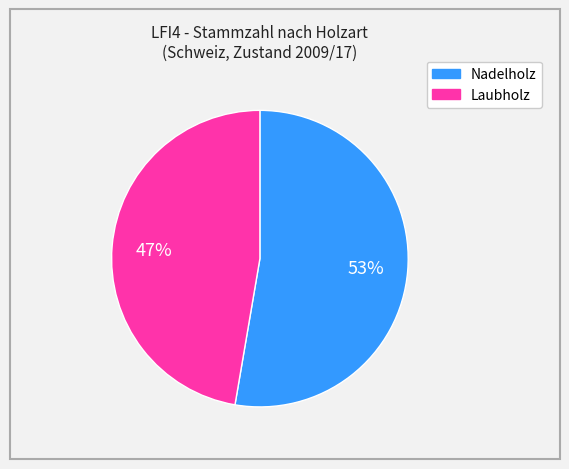

What percentage is the Laubholz slice, to the nearest percent?

47%